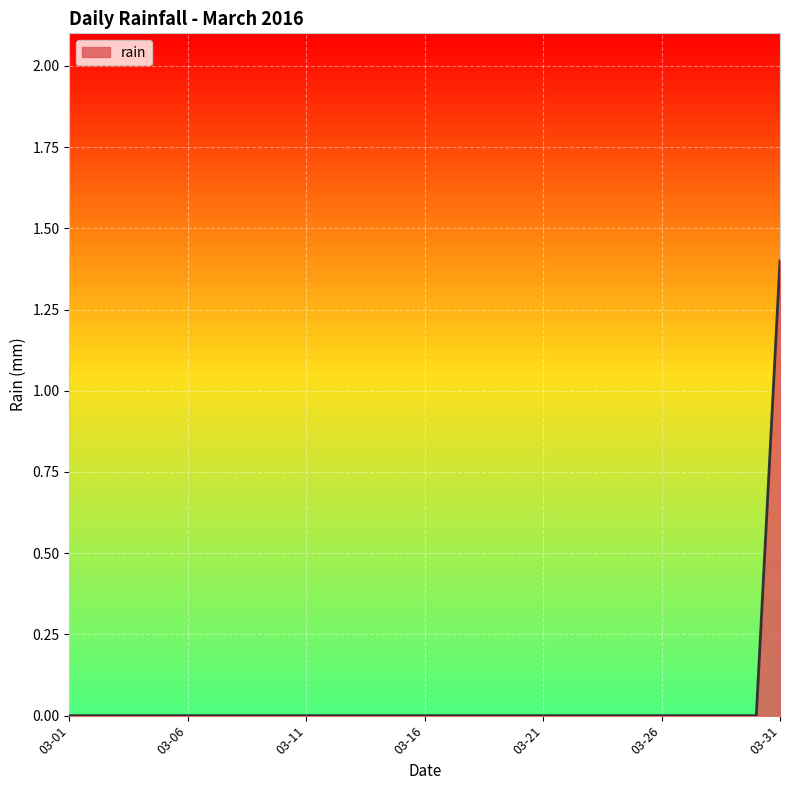

What is the greatest value displayed?

1.4